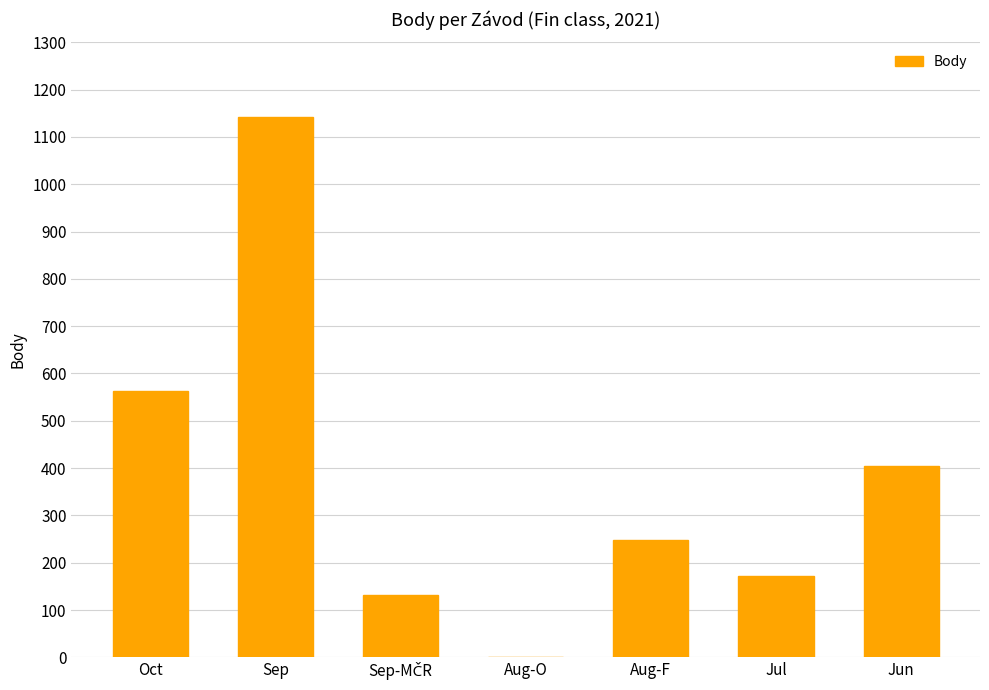

Is it true that the value at Aug-O is 785?

False